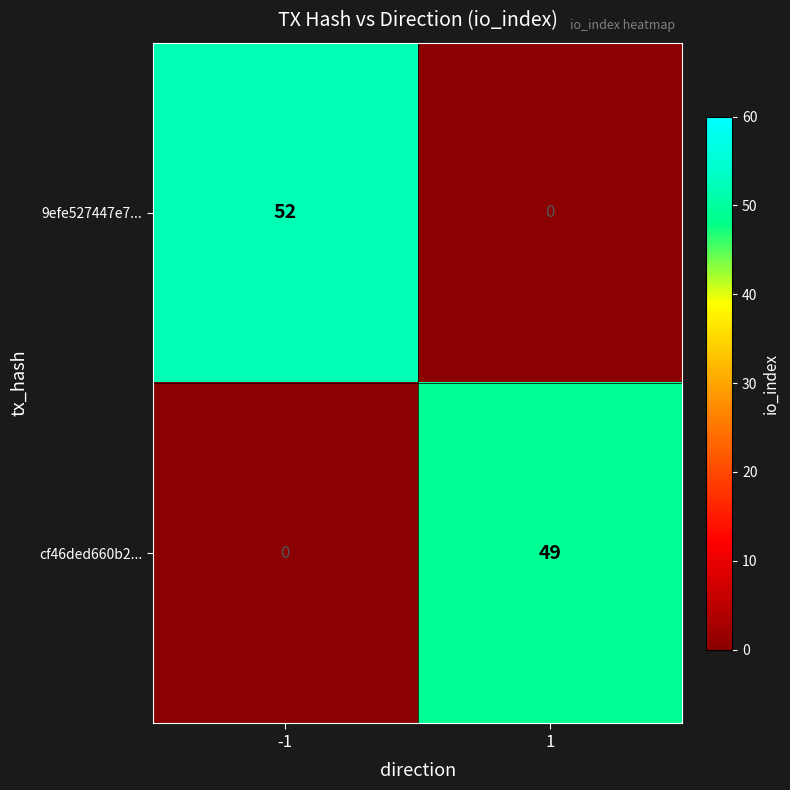

What is the difference between the 9efe527447e7... values at -1 and 1?

52